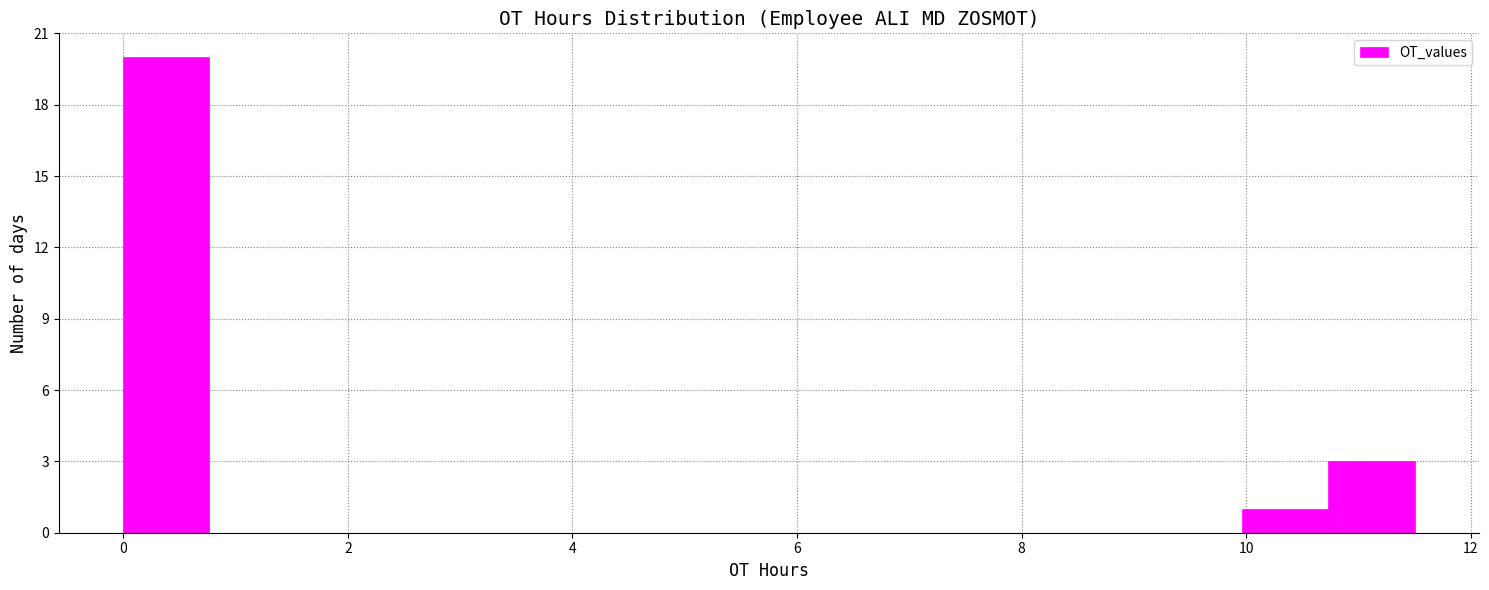

Read against the x-axis, roughly where is the centre of the tallest bar?

0.4